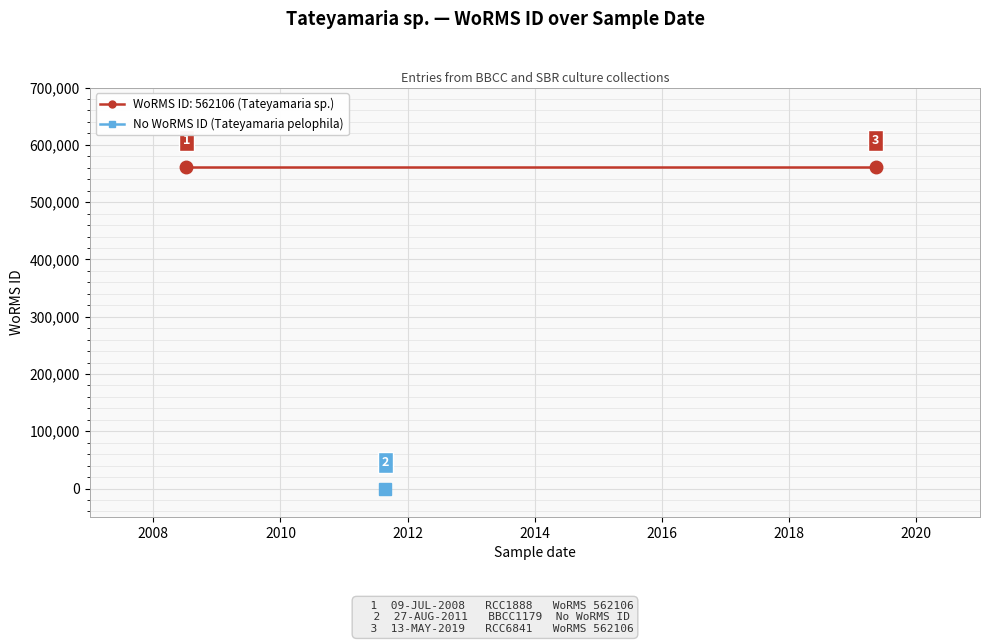

How many lines are shown in the chart?

1